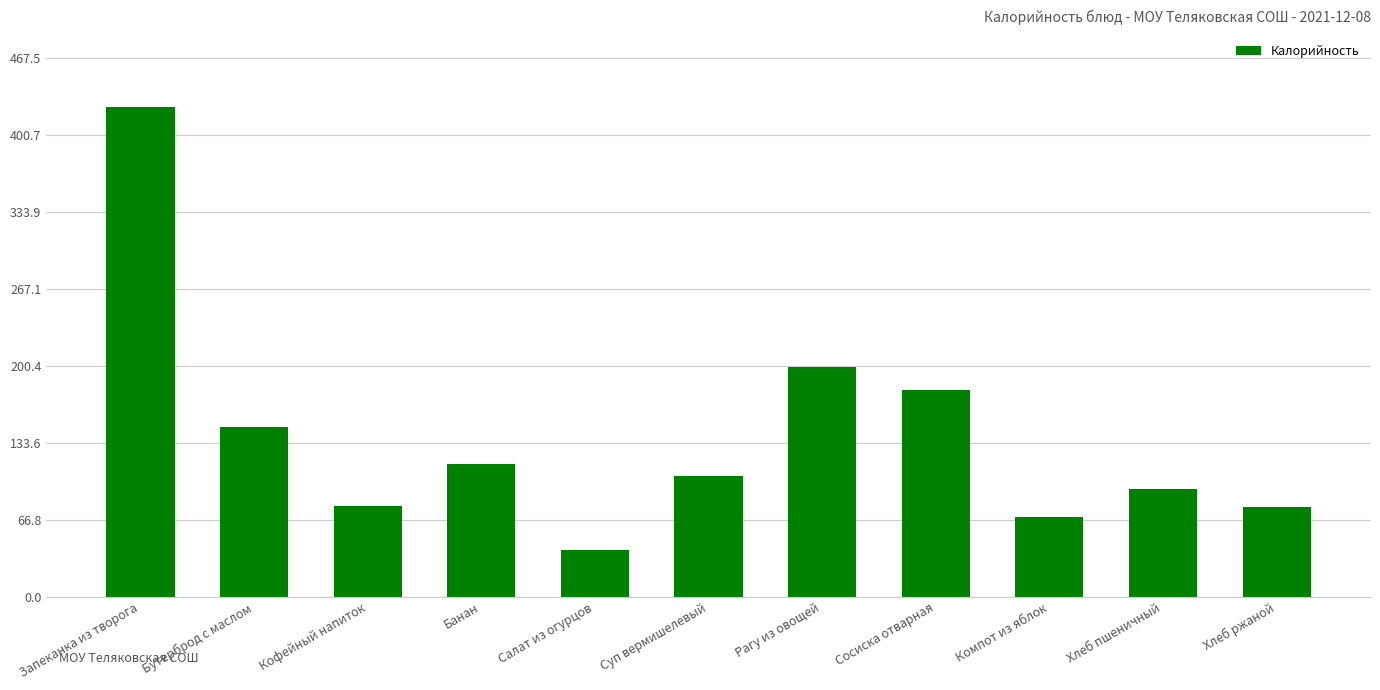

Where is the data nearest to the value 232?

Рагу из овощей